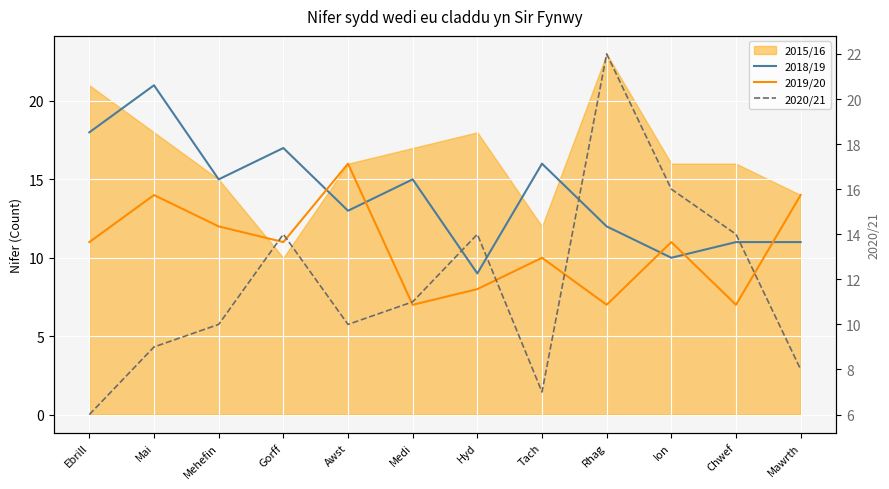

In 2020/21, how many points are higher than both neighbors (excluding endpoints)?

3